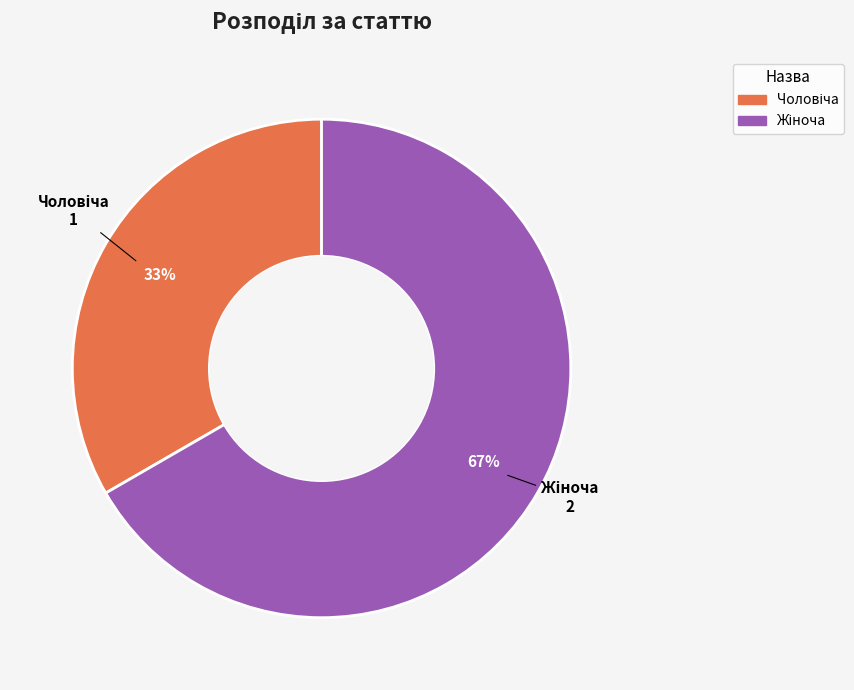

To the nearest percent, what is the average slice percentage?

50%